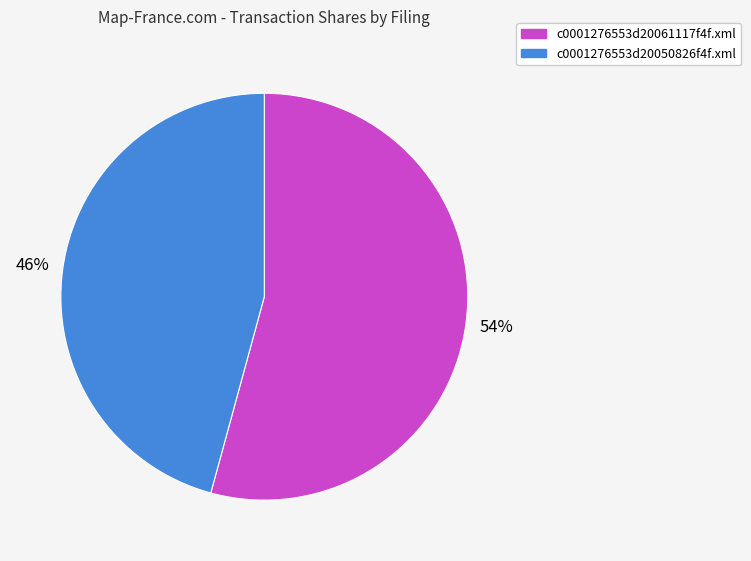

Is the sum of c0001276553d20050826f4f.xml and c0001276553d20061117f4f.xml greater than half?

Yes